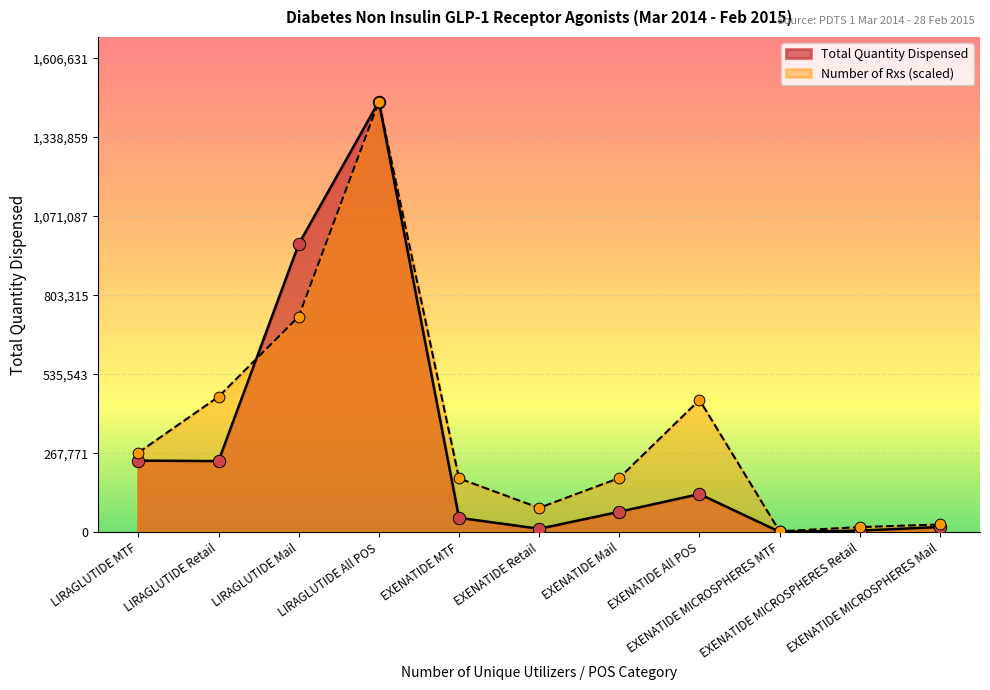

Which series has the widest spread of Y values?

Total Quantity Dispensed